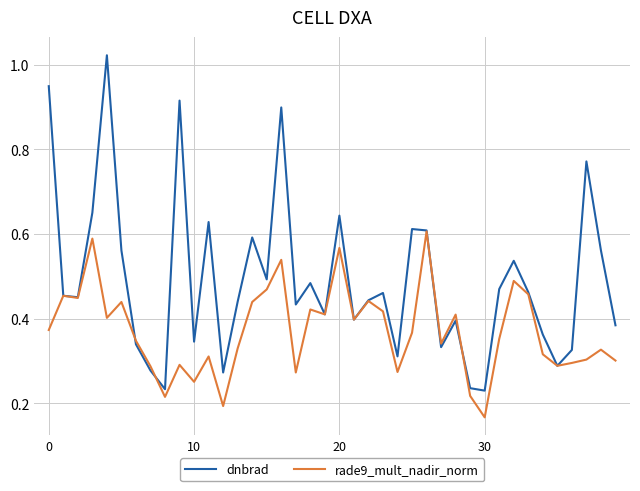

List the series in order of their peak value, highest first.

dnbrad, rade9_mult_nadir_norm